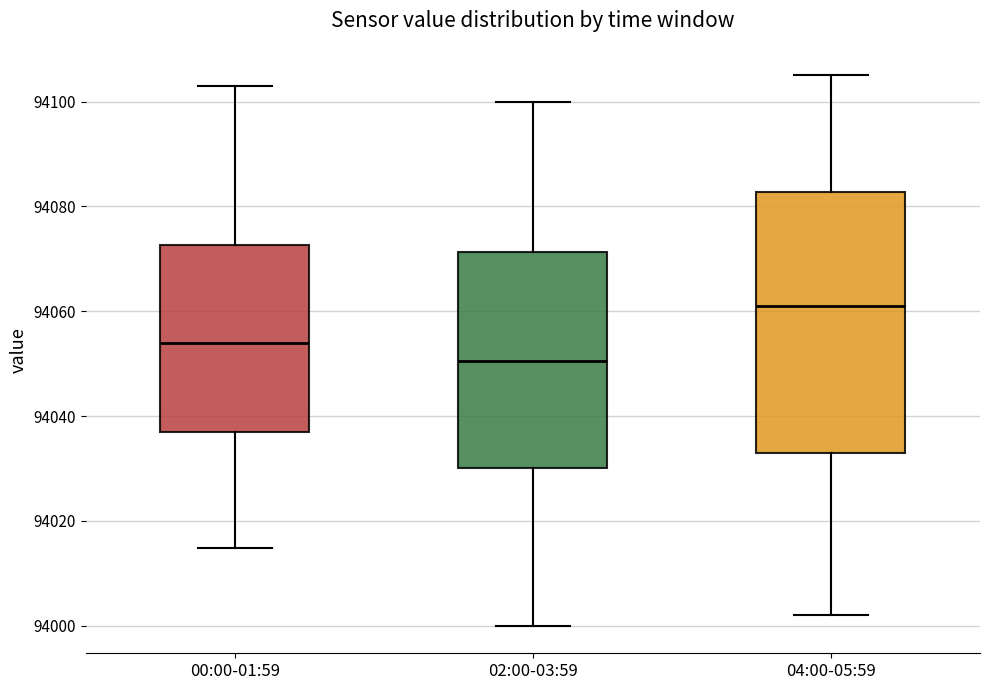

Which box is the tallest, from its lower edge to its upper edge?

04:00-05:59